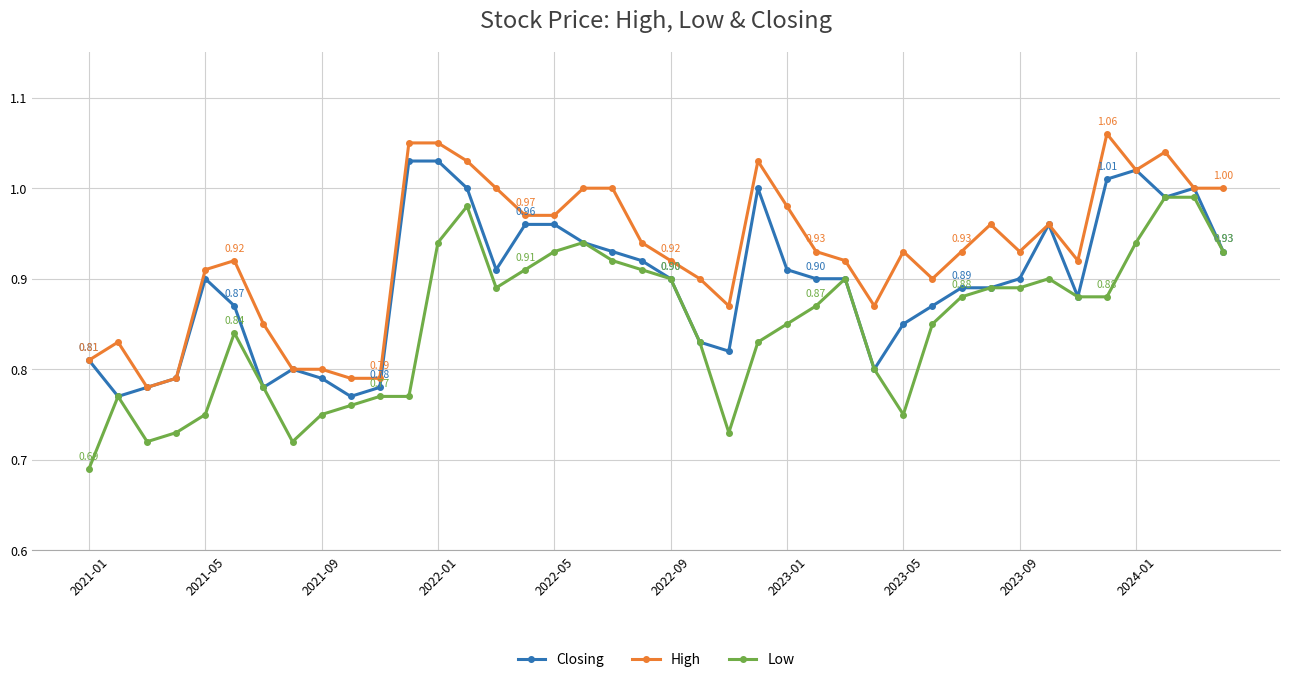

True or false: High has more than 1 interior local peaks.

True